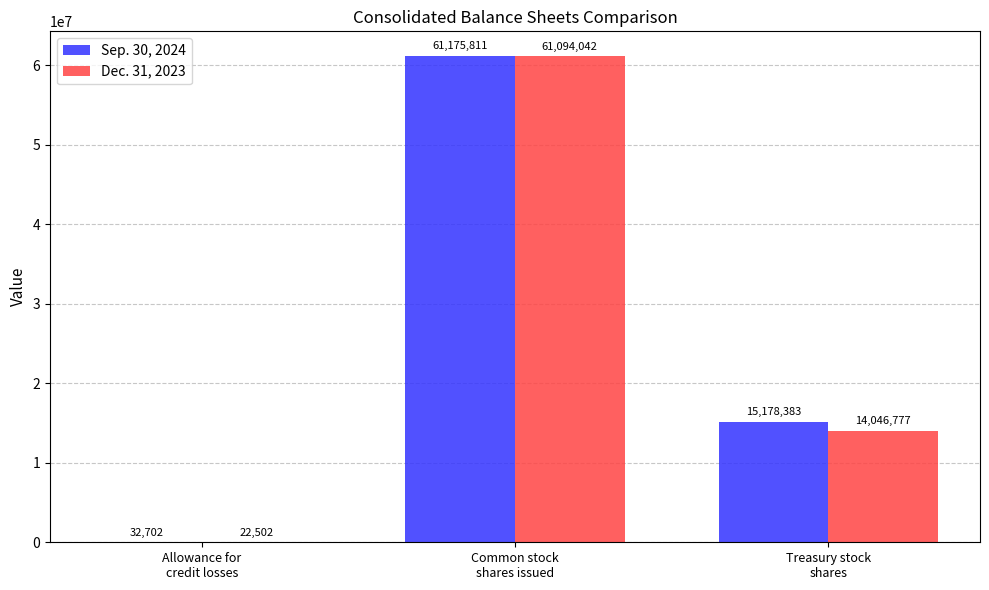

What is the difference between the Dec. 31, 2023 values at Treasury stock
shares and Allowance for
credit losses?

14024275